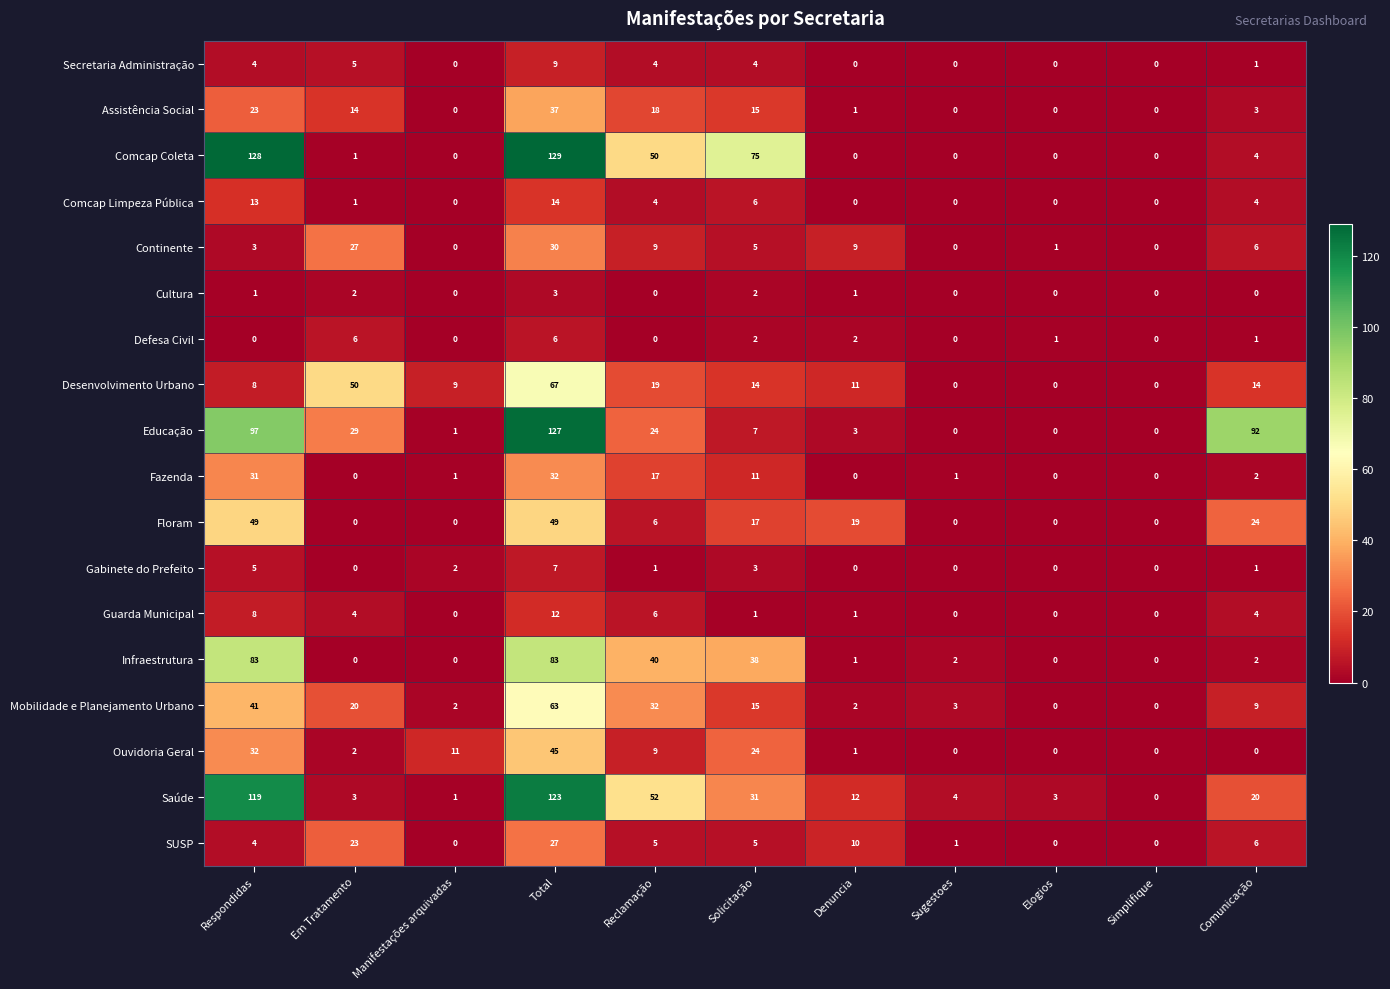

Rank the series at Total from highest to lowest value.

Comcap Coleta, Educação, Saúde, Infraestrutura, Desenvolvimento Urbano, Mobilidade e Planejamento Urbano, Floram, Ouvidoria Geral, Assistência Social, Fazenda, Continente, SUSP, Comcap Limpeza Pública, Guarda Municipal, Secretaria Administração, Gabinete do Prefeito, Defesa Civil, Cultura